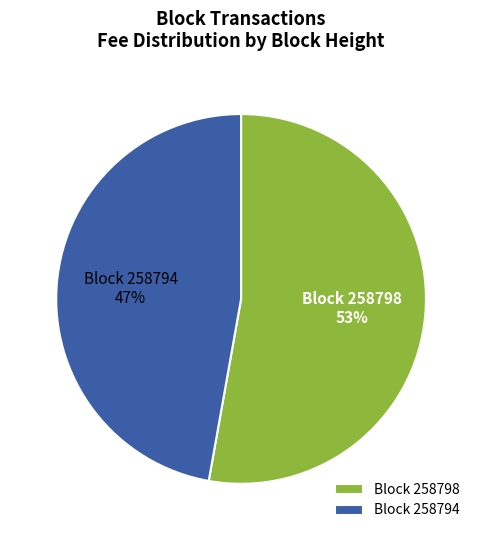

Do Block 258794 and Block 258798 together represent more than half of the pie?

Yes